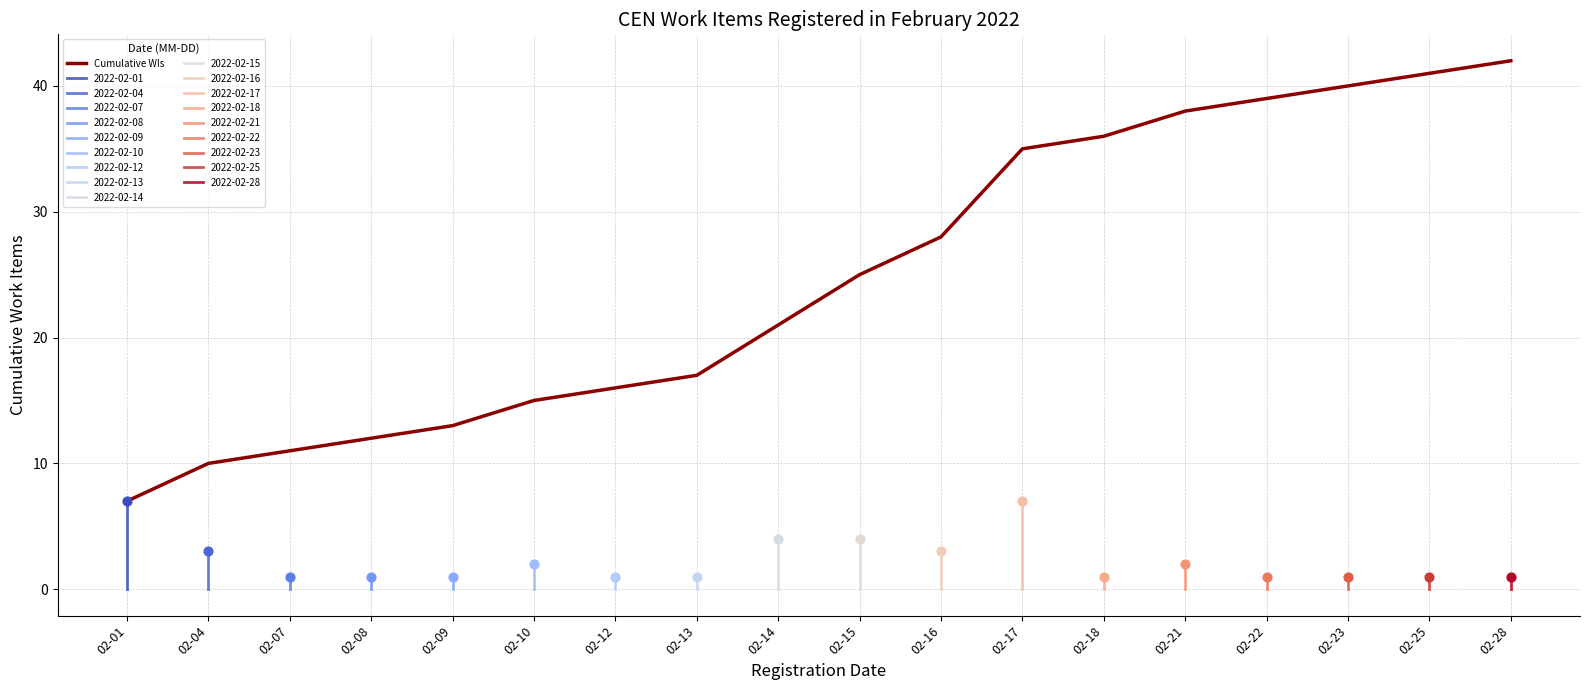

Approximately how many times larger is the value at 02-23 compared to 02-18?

1.1